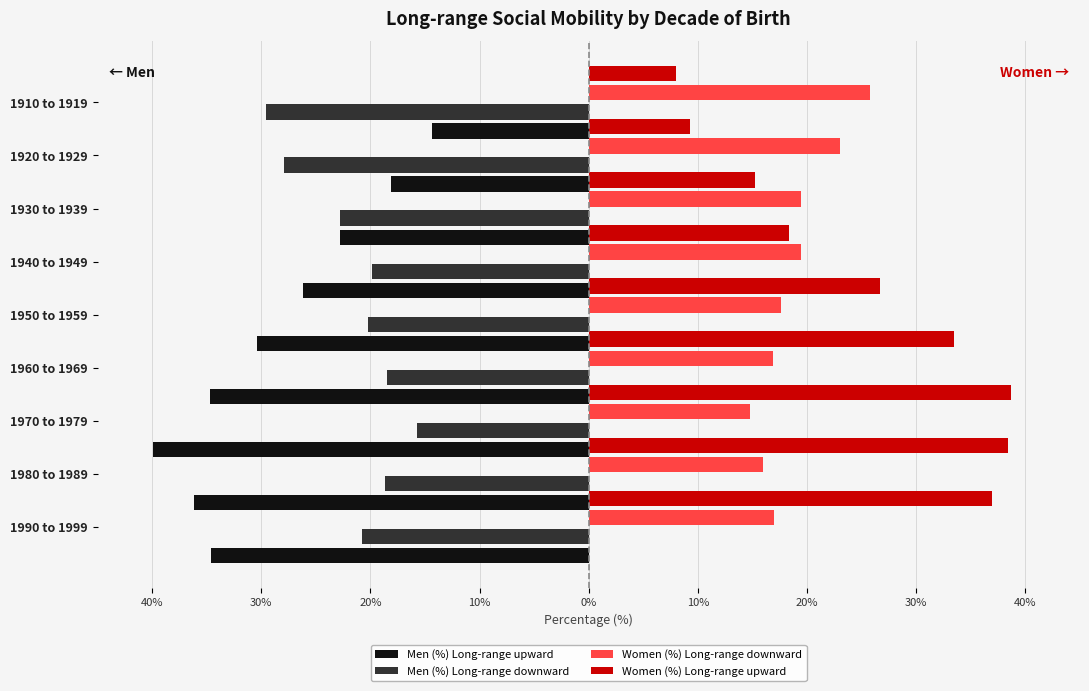

What are all the series names shown in the legend?

Men (%) Long-range upward, Men (%) Long-range downward, Women (%) Long-range downward, Women (%) Long-range upward